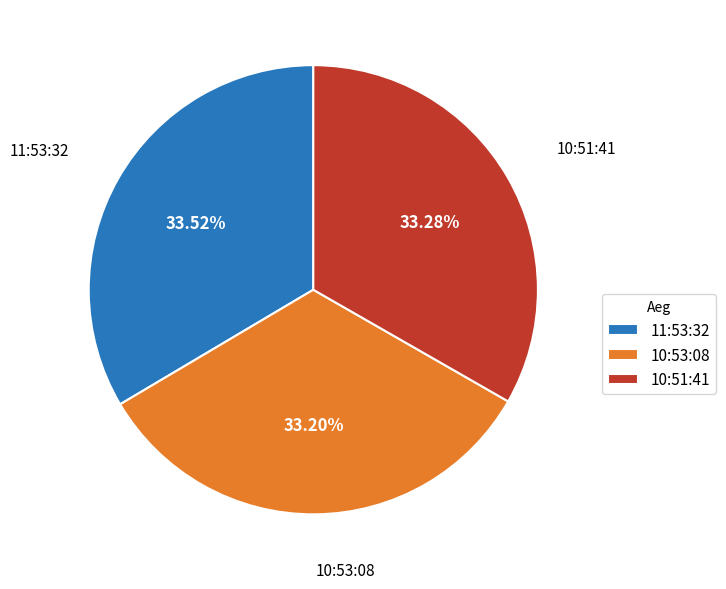

Count the number of slices in the pie.

3